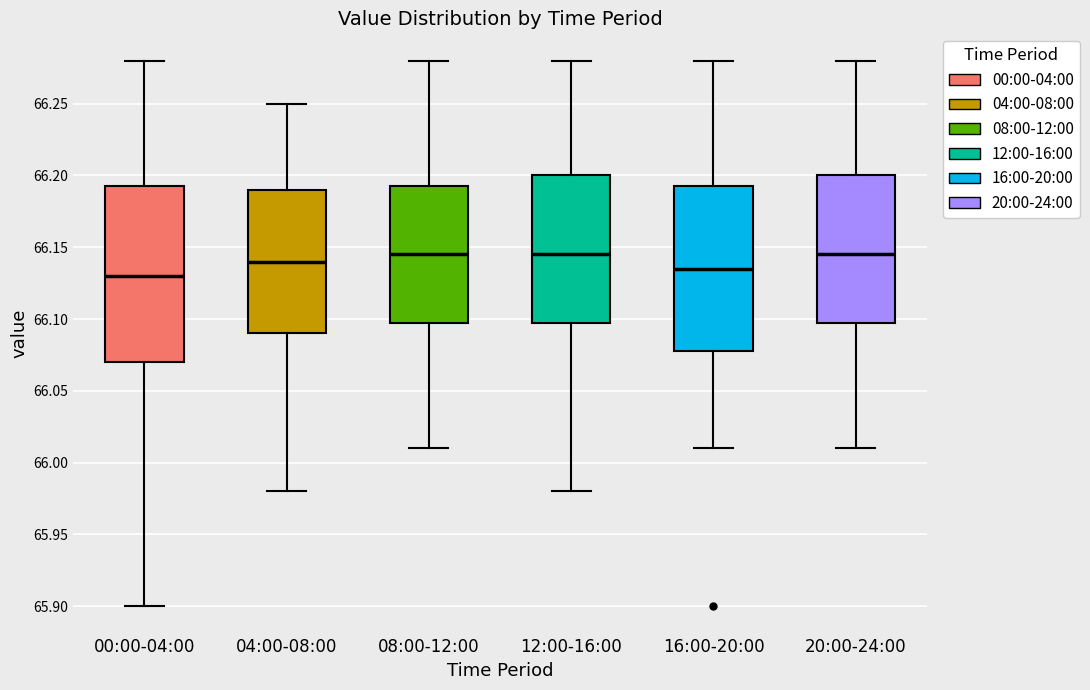

Reading left to right, transcribe this box plot: for each box, give where its median line is, the range the box spans, and where its two whiskers end, as read against the y-axis. The values are not printed on the chart, so give them approximately, as read against the axis.

00:00-04:00: median 66.130, box 66.070 to 66.195, whiskers 65.900 to 66.280
04:00-08:00: median 66.140, box 66.090 to 66.190, whiskers 65.980 to 66.250
08:00-12:00: median 66.145, box 66.100 to 66.195, whiskers 66.010 to 66.280
12:00-16:00: median 66.145, box 66.100 to 66.200, whiskers 65.980 to 66.280
16:00-20:00: median 66.135, box 66.080 to 66.195, whiskers 66.010 to 66.280
20:00-24:00: median 66.145, box 66.100 to 66.200, whiskers 66.010 to 66.280